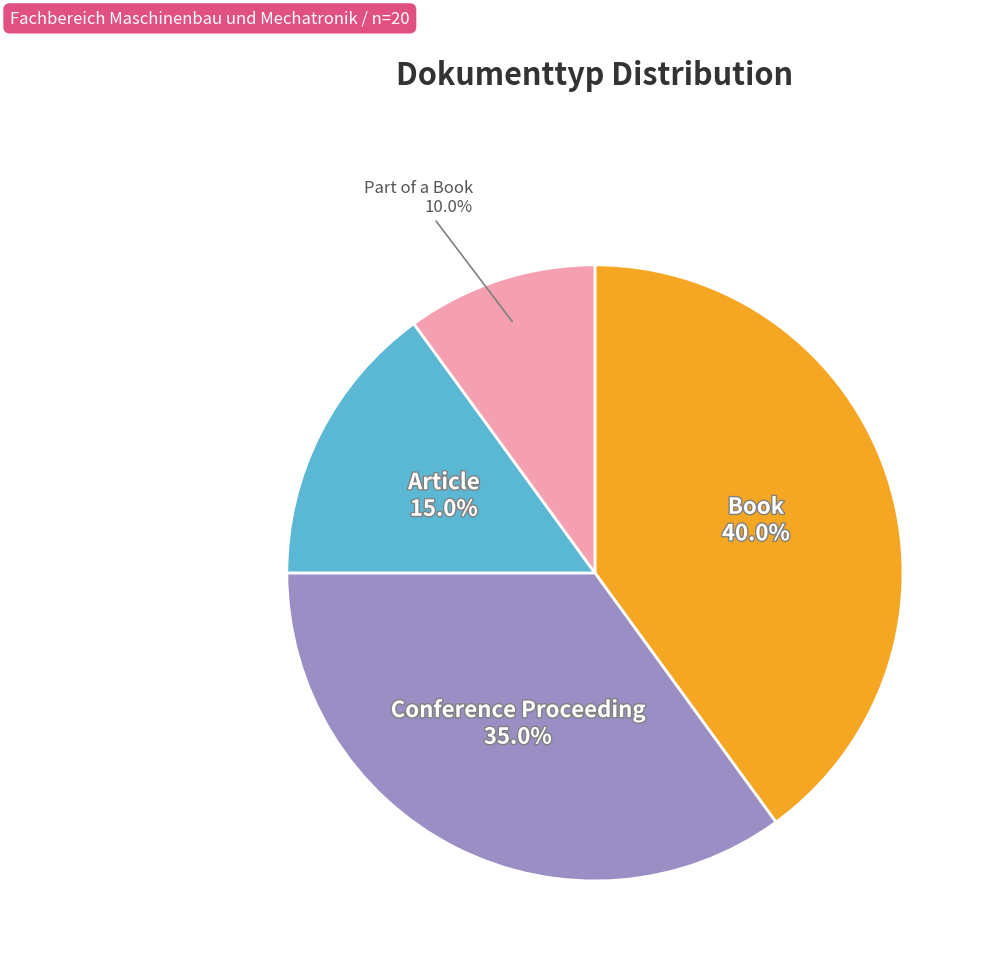

Is there any slice that represents more than half of the pie?

No